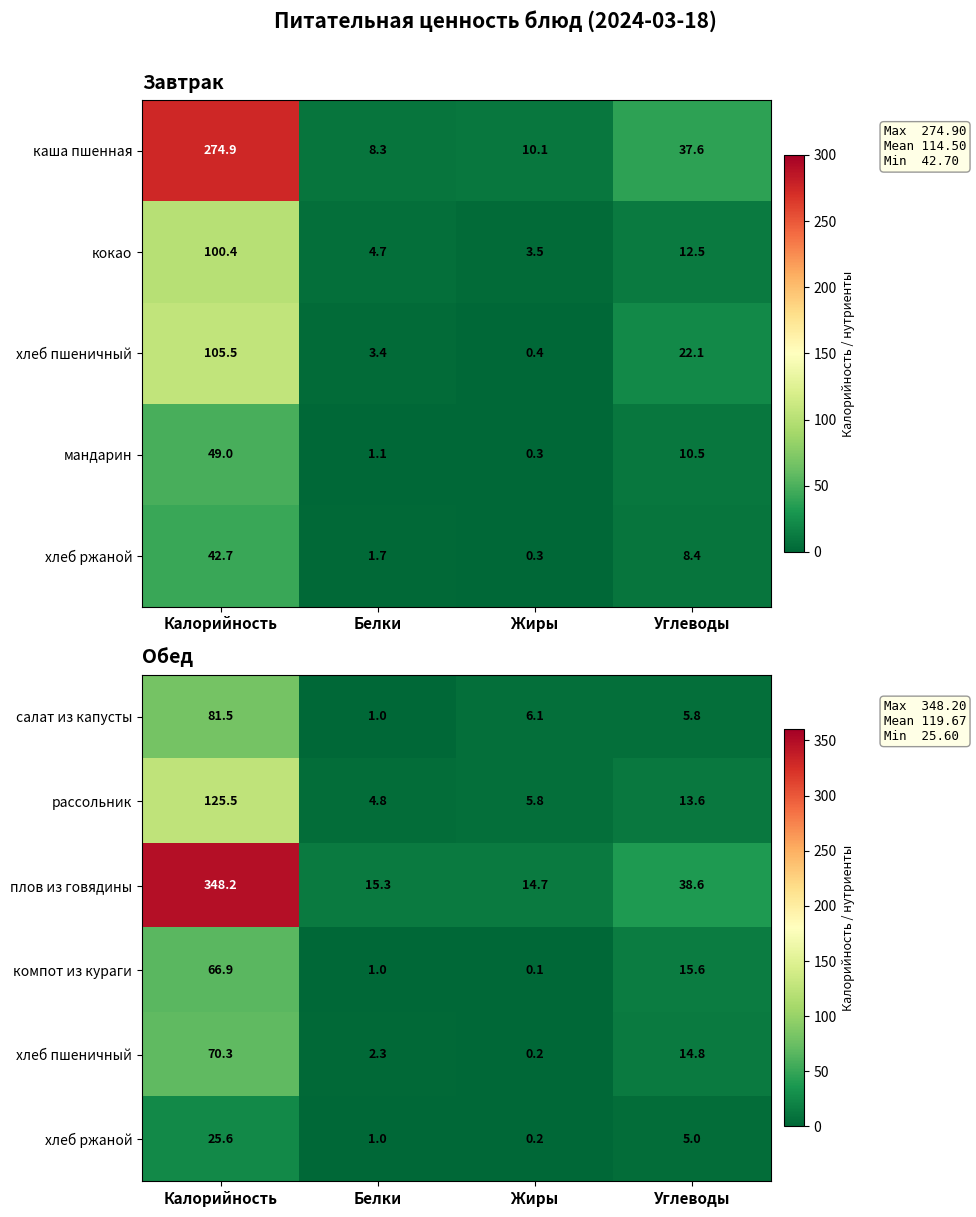

Rank the categories by рассольник value from lowest to highest.

Белки, Жиры, Углеводы, Калорийность